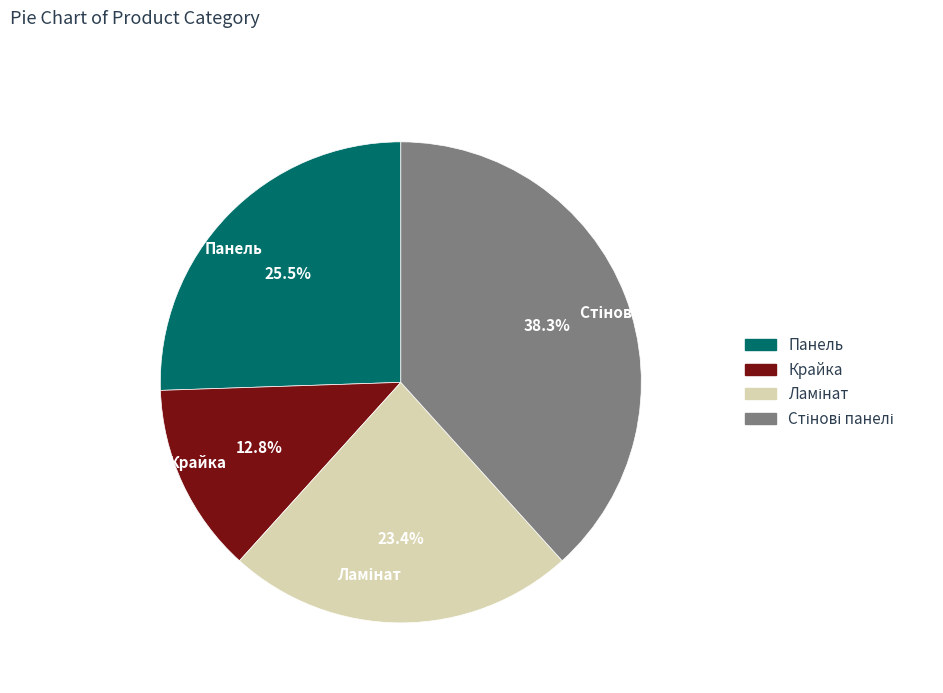

To the nearest percent, what is the difference between the largest and smallest slice percentages?

26%